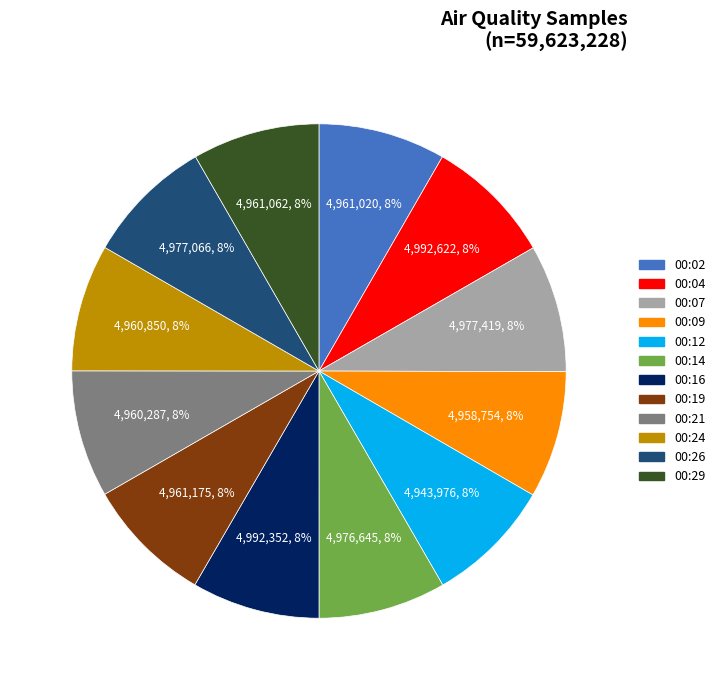

Is there a majority slice in this chart?

No